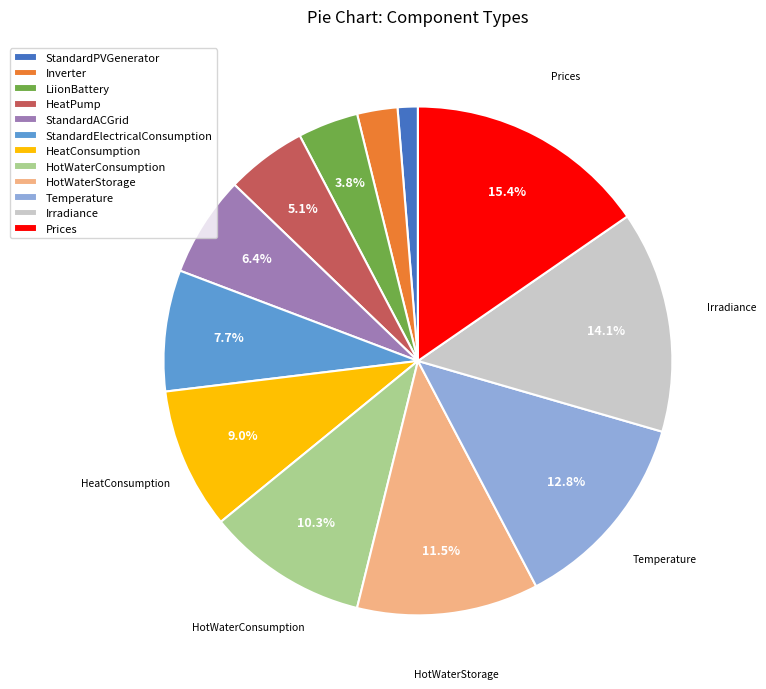

To the nearest percent, what percentage of the pie is HeatConsumption?

9%